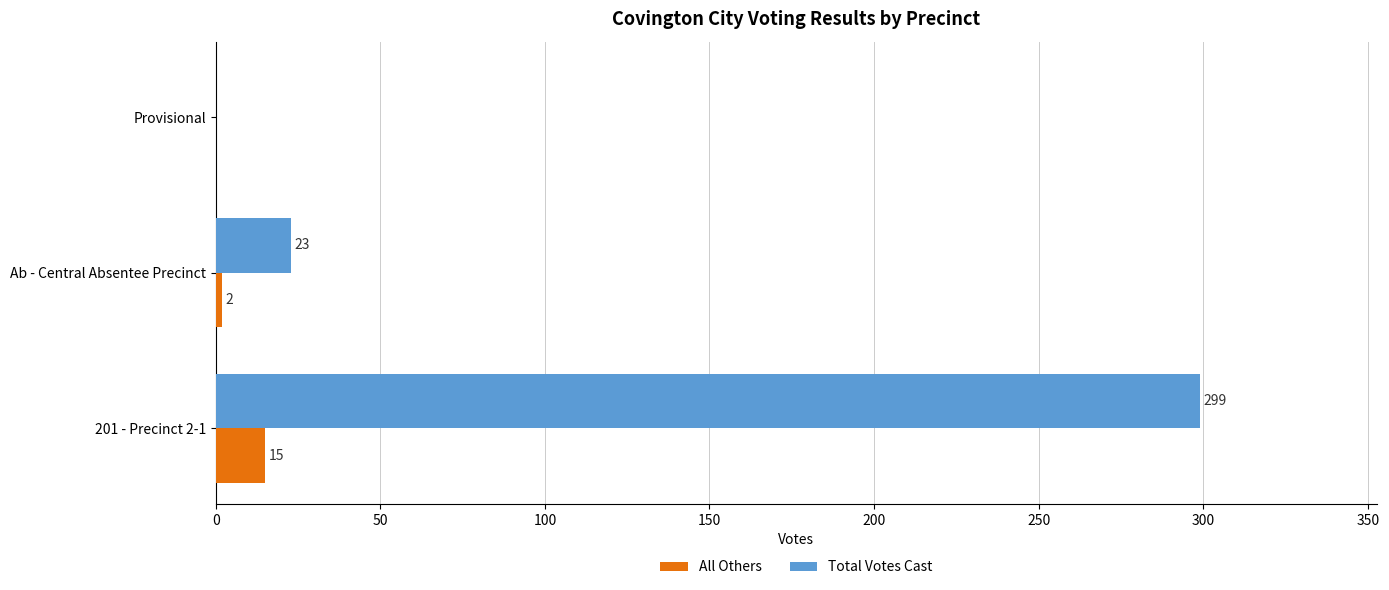

At which label is Total Votes Cast closest to 149?

Ab - Central Absentee Precinct